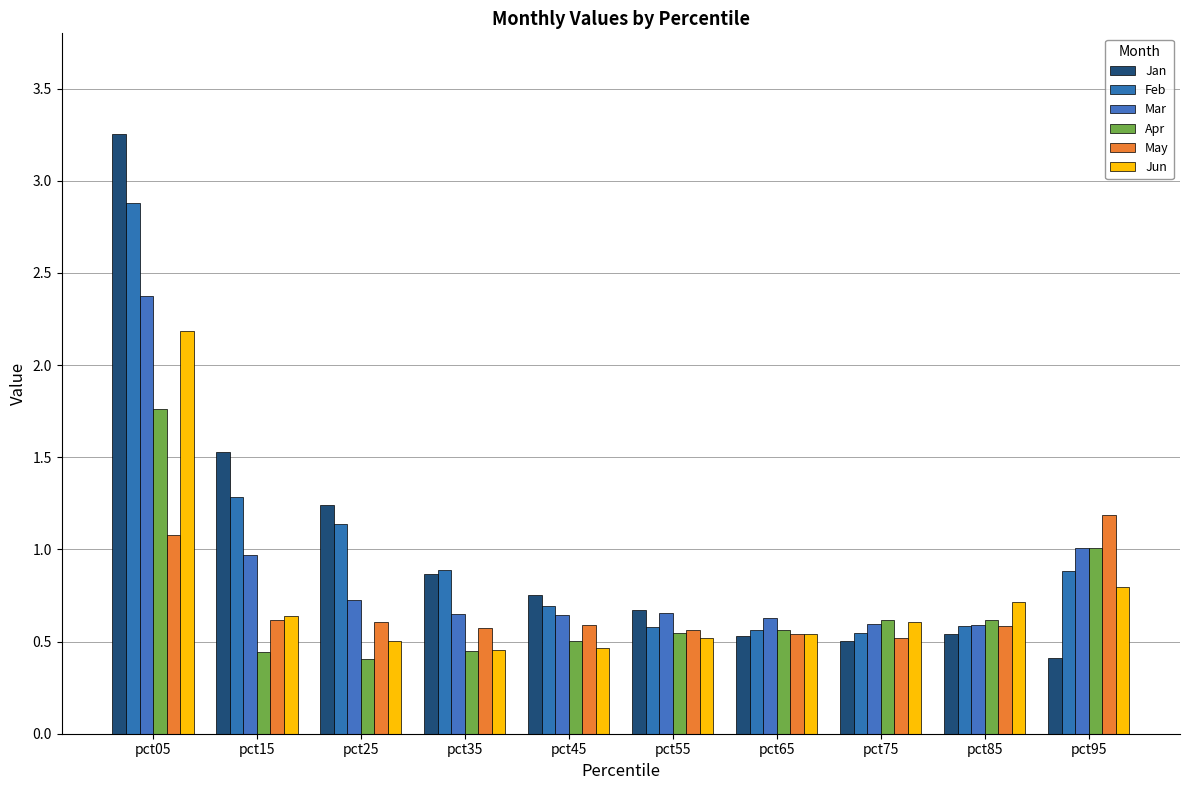

True or false: Apr has a value of 0.5 at pct55.

True